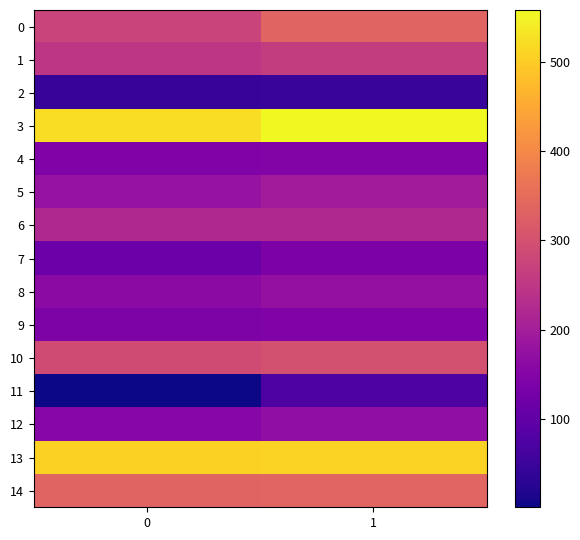

Which series changed the most between 0 and 1?

11